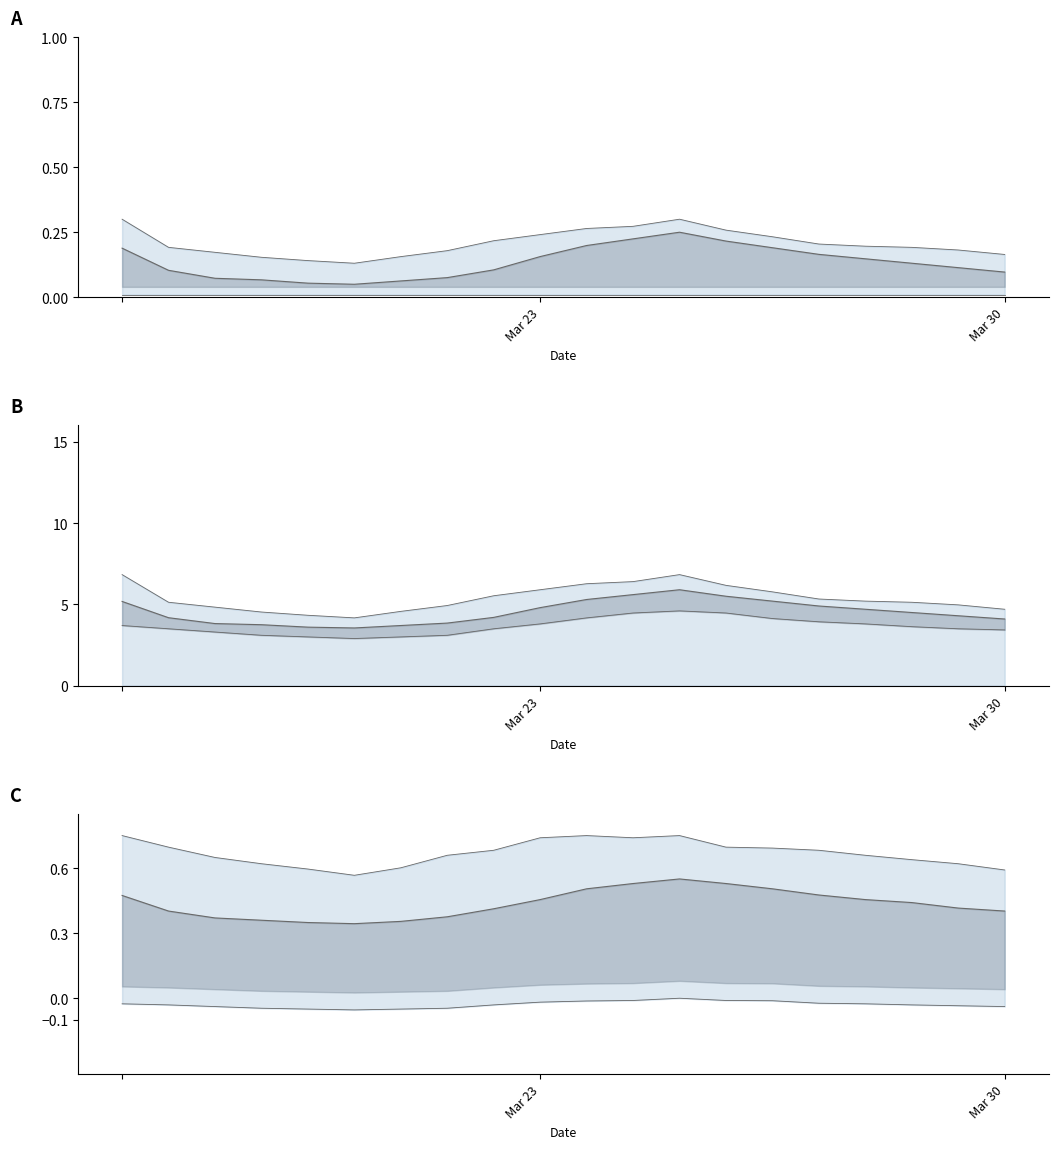

At which category is the sum across all series the highest?

12